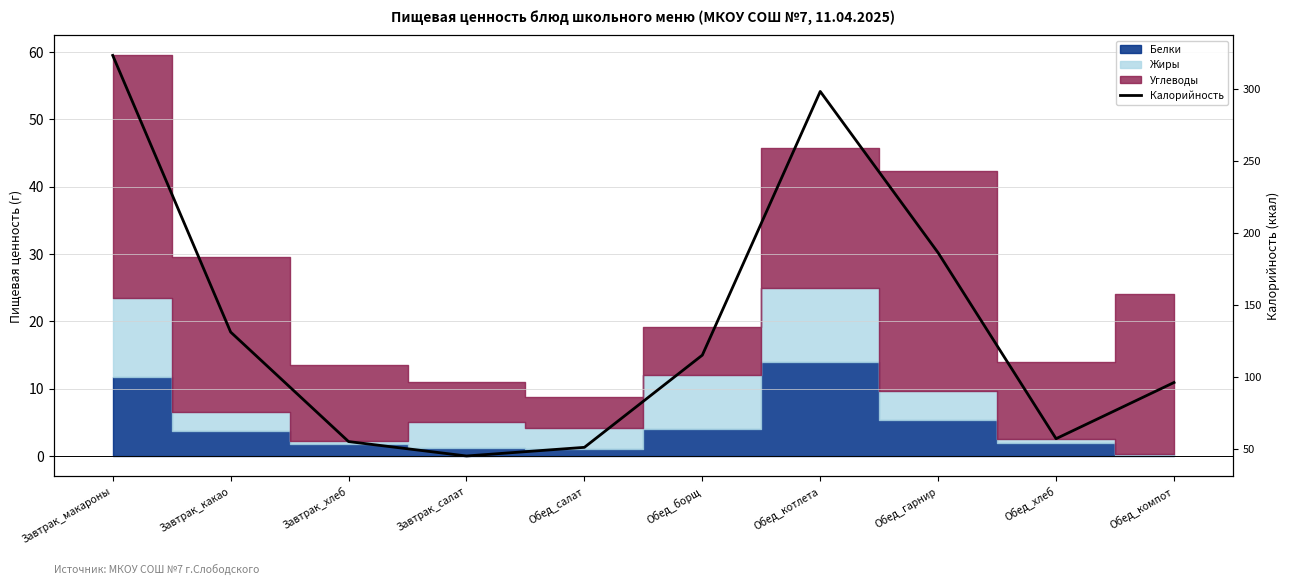

What is the greatest value displayed?

323